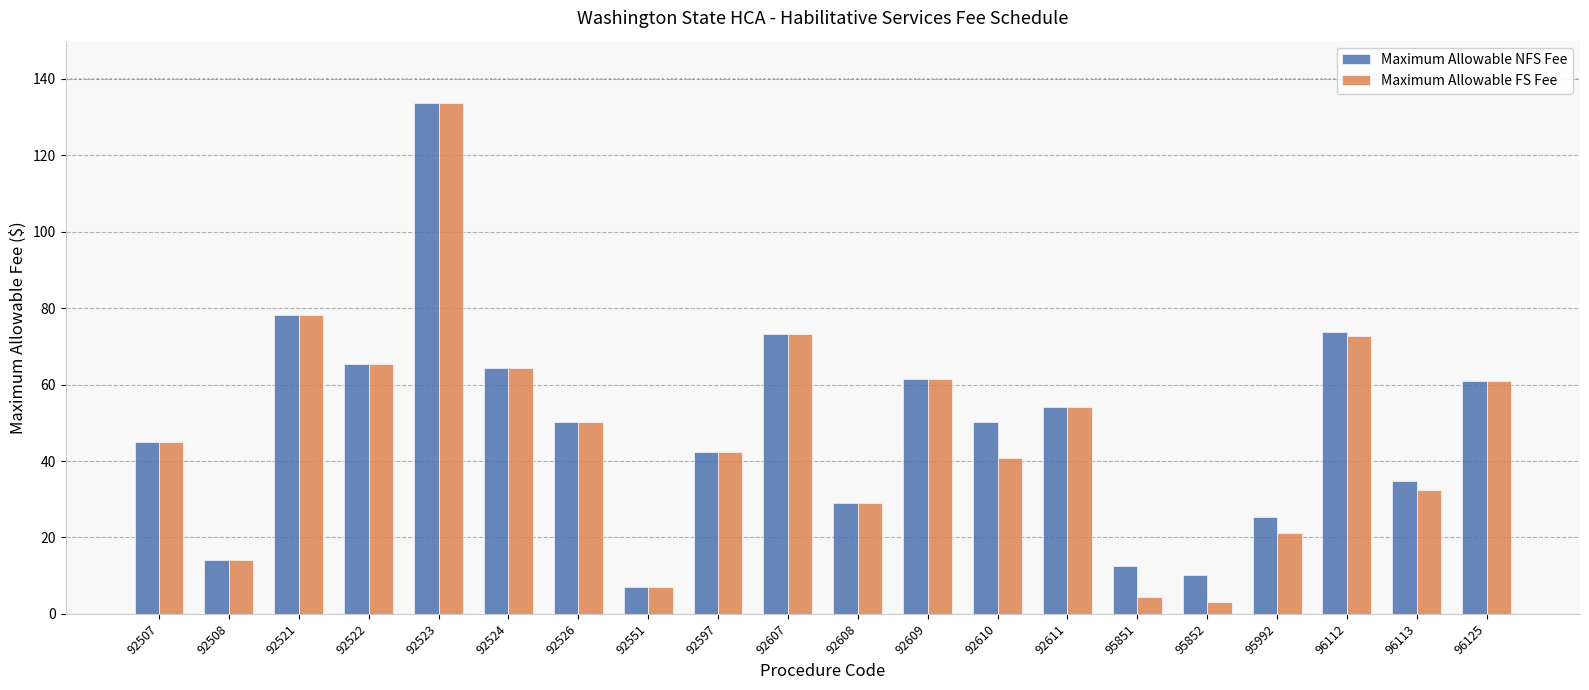

Which series changed the most between 95851 and 96125?

Maximum Allowable FS Fee